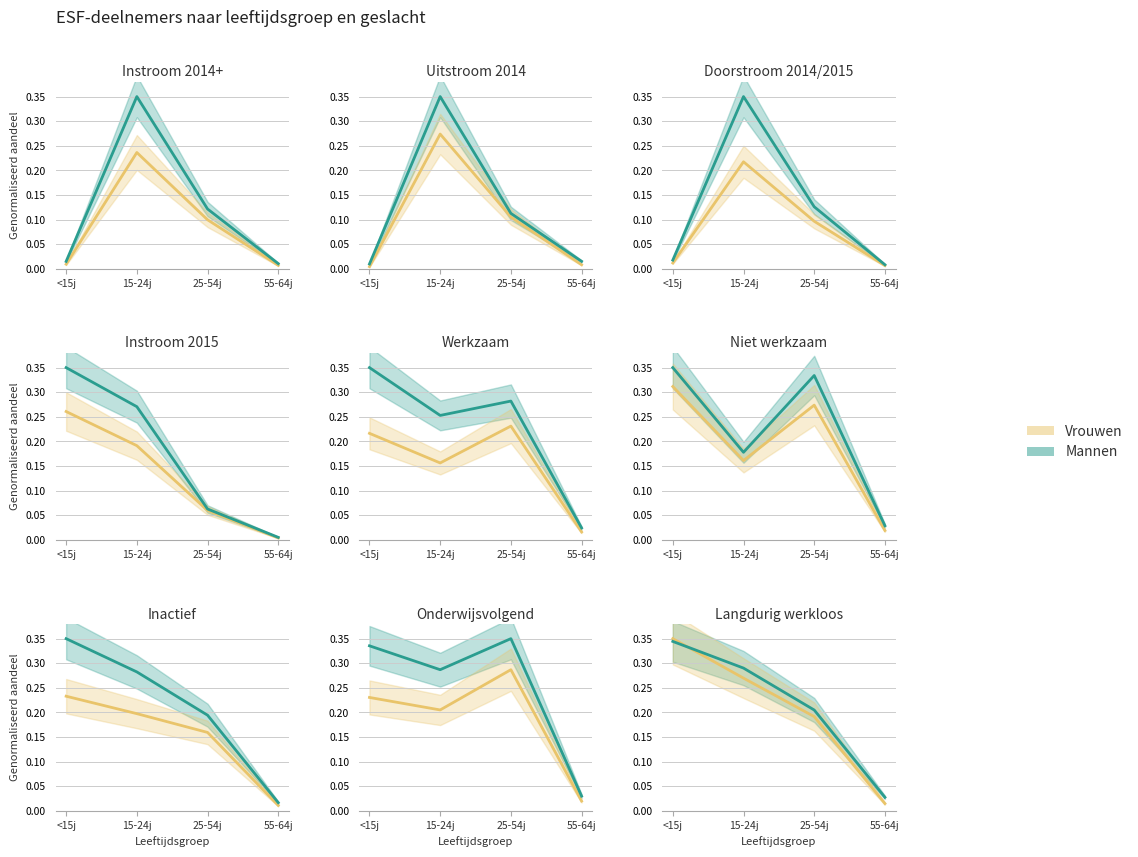

What is the difference between the second highest and minimum values in the Mannen series?

0.3